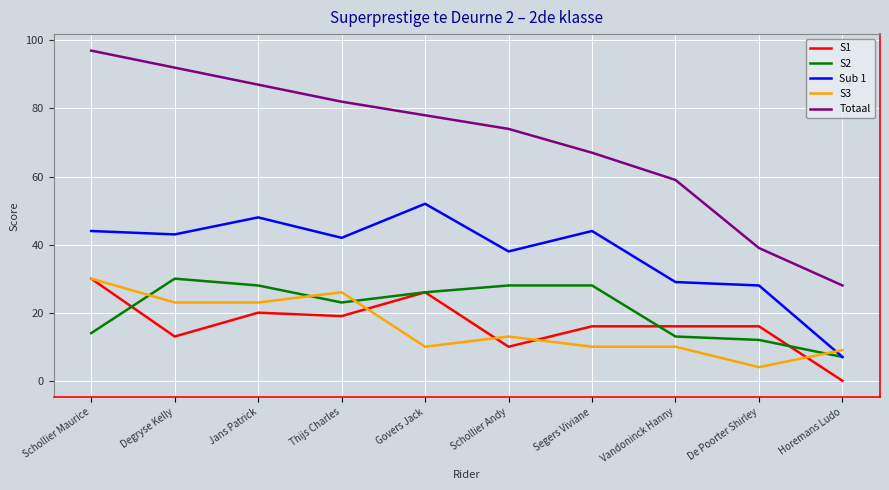

Between Schollier Andy and Horemans Ludo, which series saw the biggest shift?

Totaal